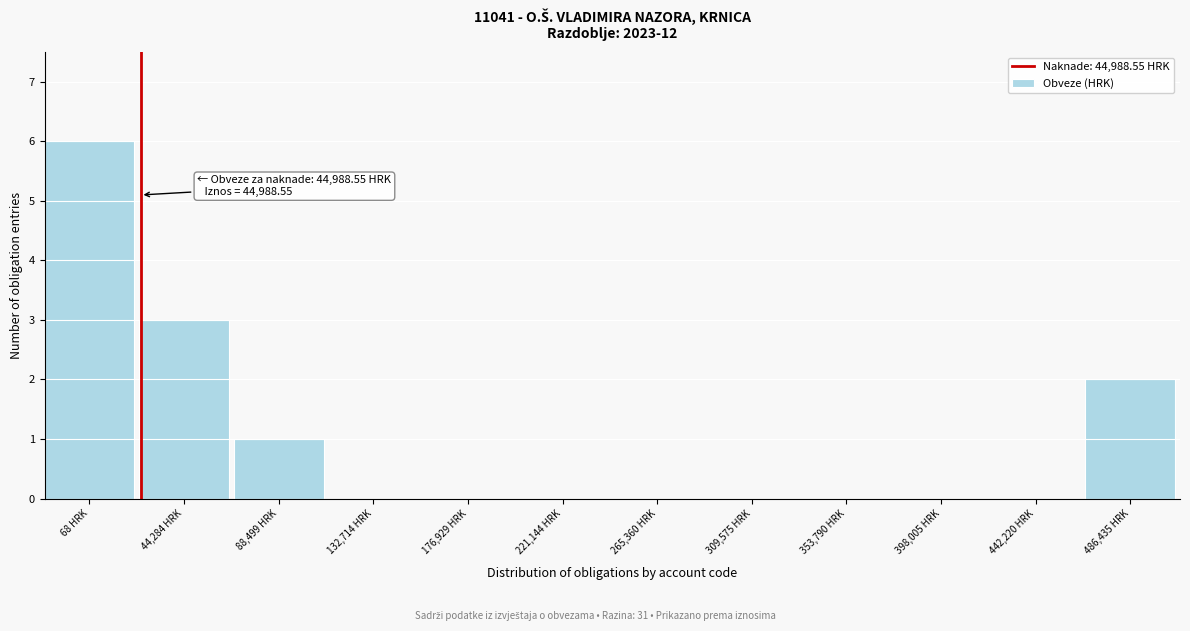

Reading left to right, transcribe all the data shown in this chart.

68 HRK=6	44,284 HRK=3	88,499 HRK=1	132,714 HRK=0	176,929 HRK=0	221,144 HRK=0	265,360 HRK=0	309,575 HRK=0	353,790 HRK=0	398,005 HRK=0	442,220 HRK=0	486,435 HRK=2